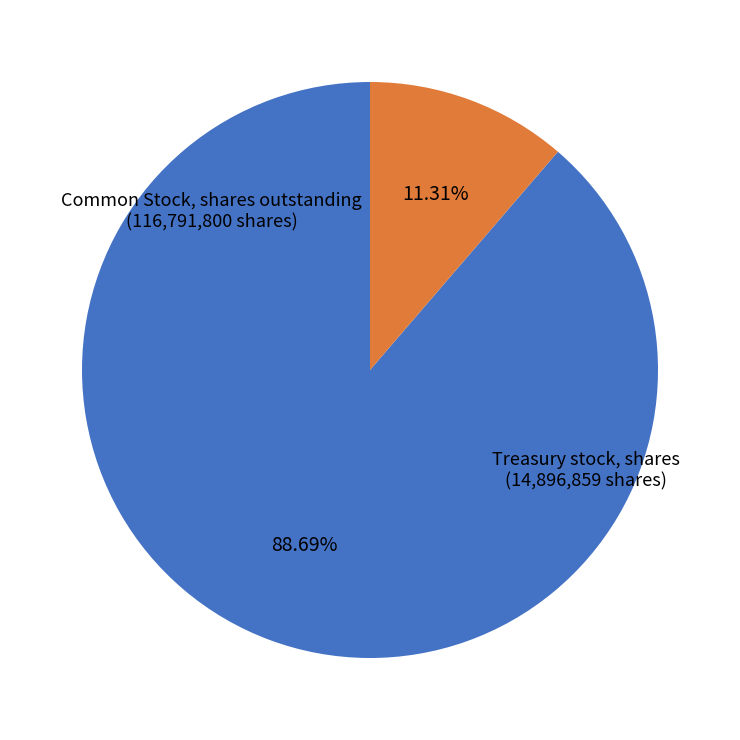

Rank the categories by value from highest to lowest.

Common Stock, shares outstanding, Treasury stock, shares